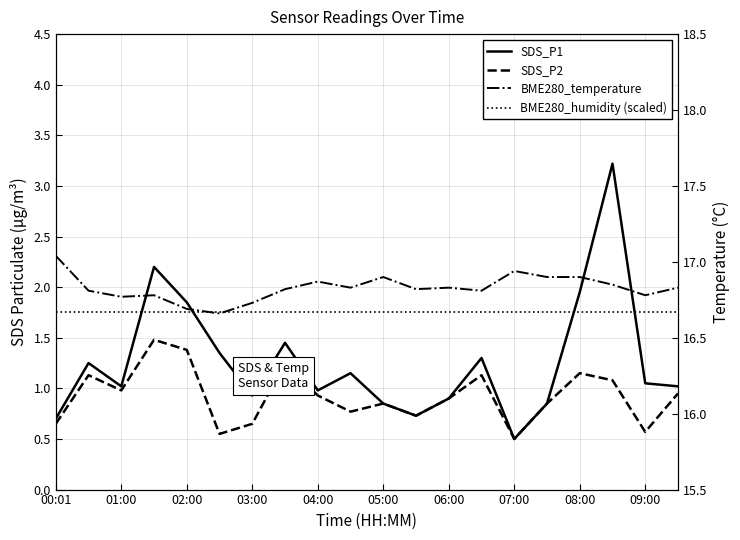

Is this an area chart (filled region under the line)?

No